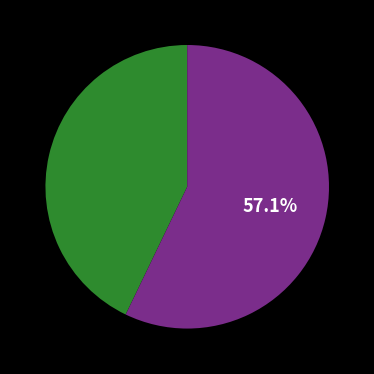

Is there any slice that represents more than half of the pie?

Yes